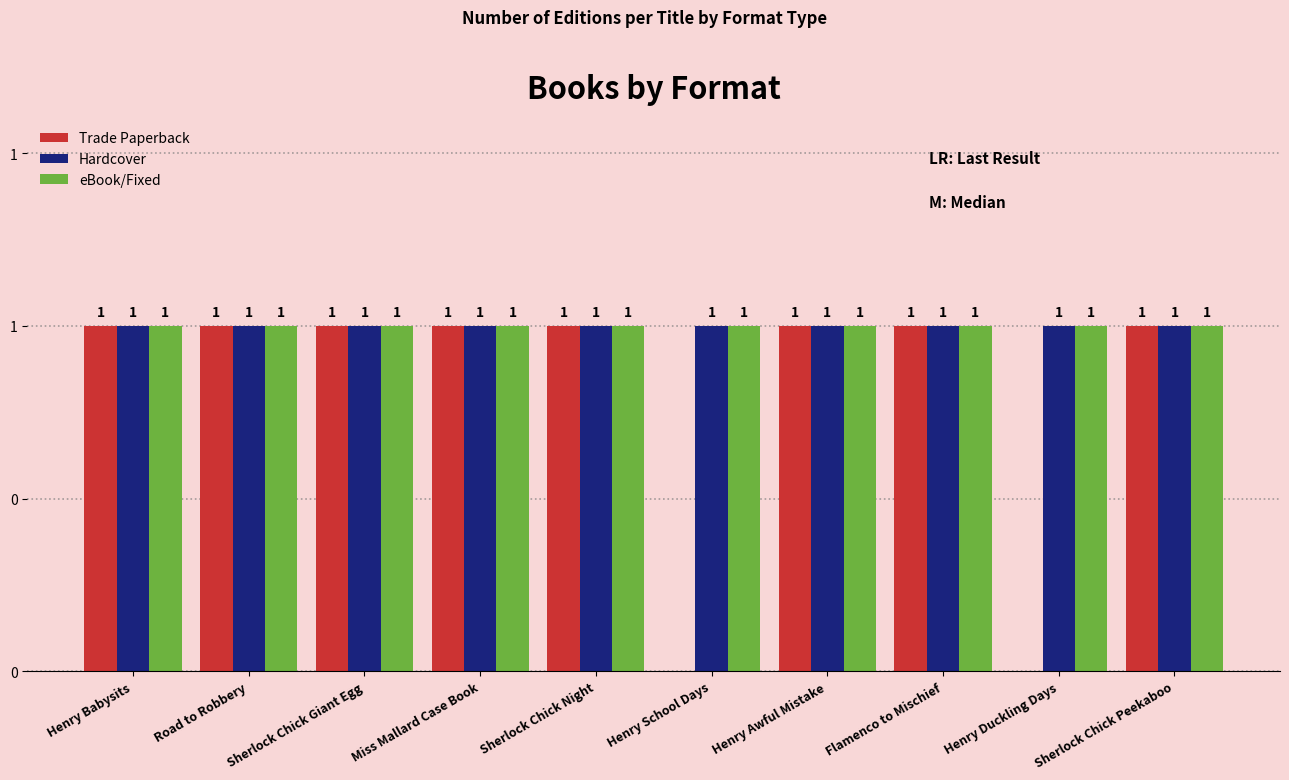

At how many categories does at least one series exceed 0?

10